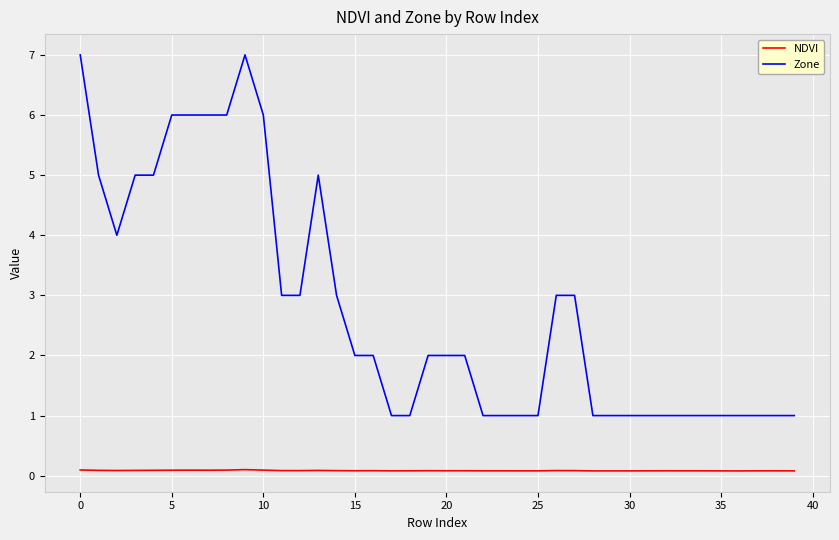

Which series has the widest spread of values?

Zone